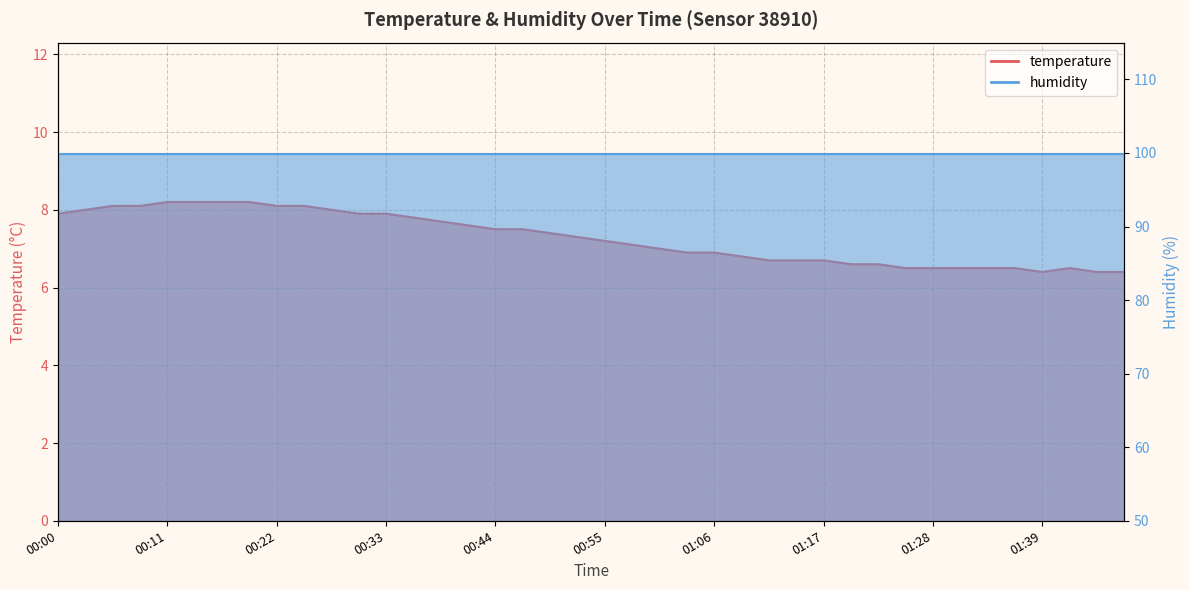

What is the minimum value shown in the chart?

6.4